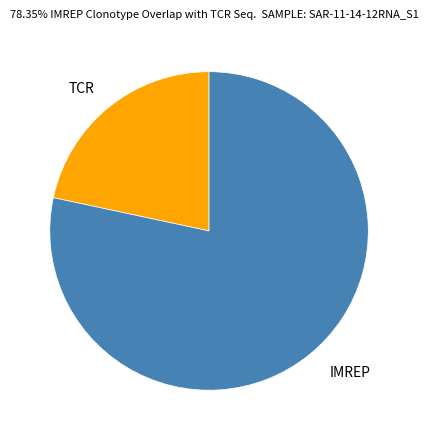

How many slices are in this pie chart?

2